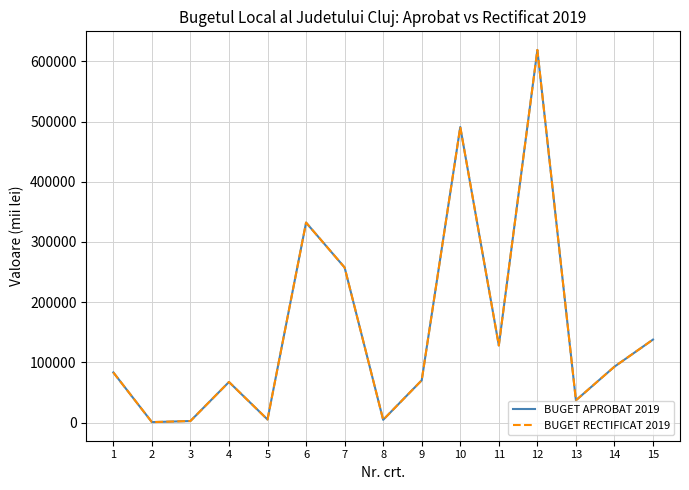

What is the total value across all series at 4?

134738.8